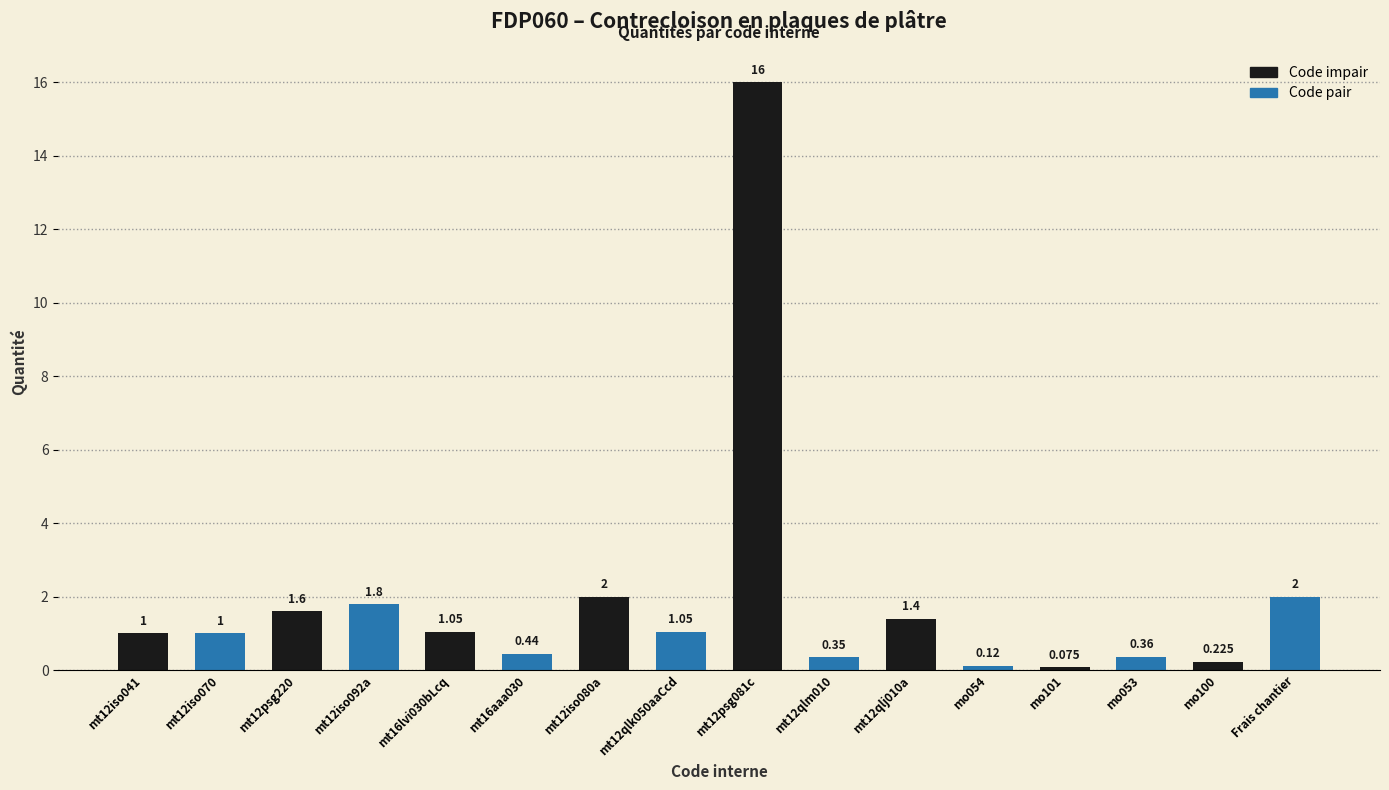

Between mt12psg220 and Frais chantier, which is larger?

Frais chantier